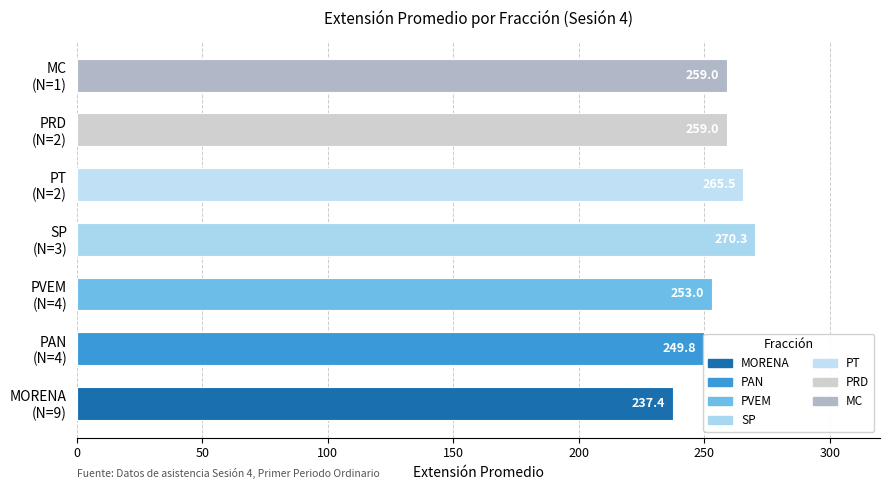

What is the maximum value shown in the chart?

270.3